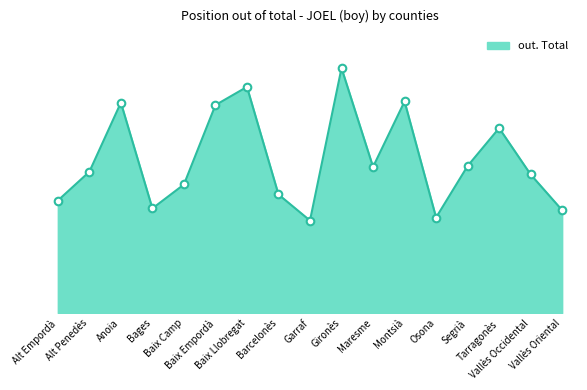

Is this an area chart (filled region under the line)?

Yes